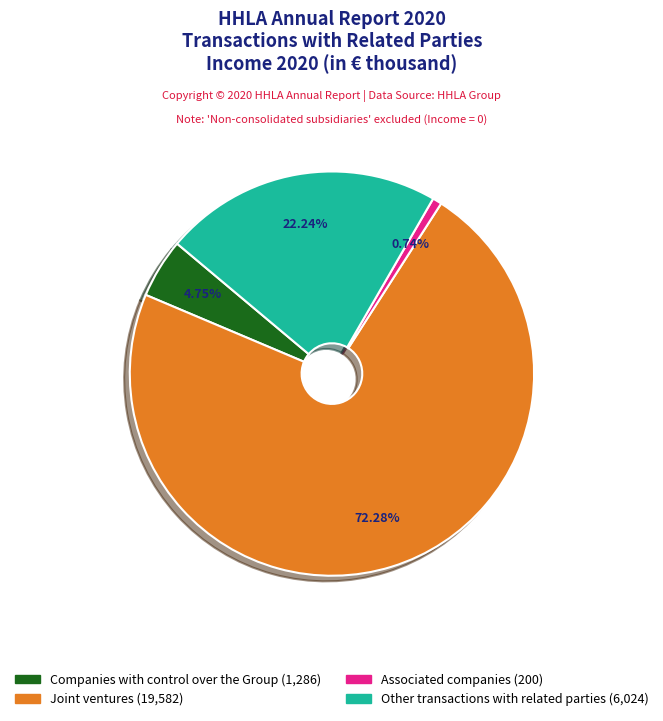

Is there a majority slice in this chart?

Yes